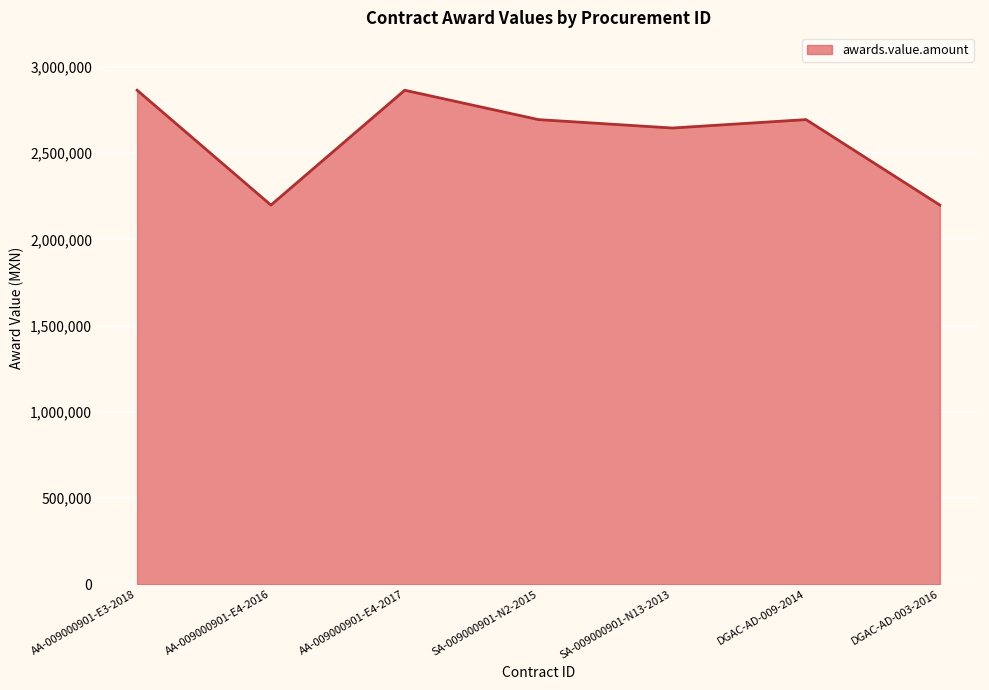

What is the change in value from AA-009000901-E4-2017 to DGAC-AD-003-2016?

-665863.3